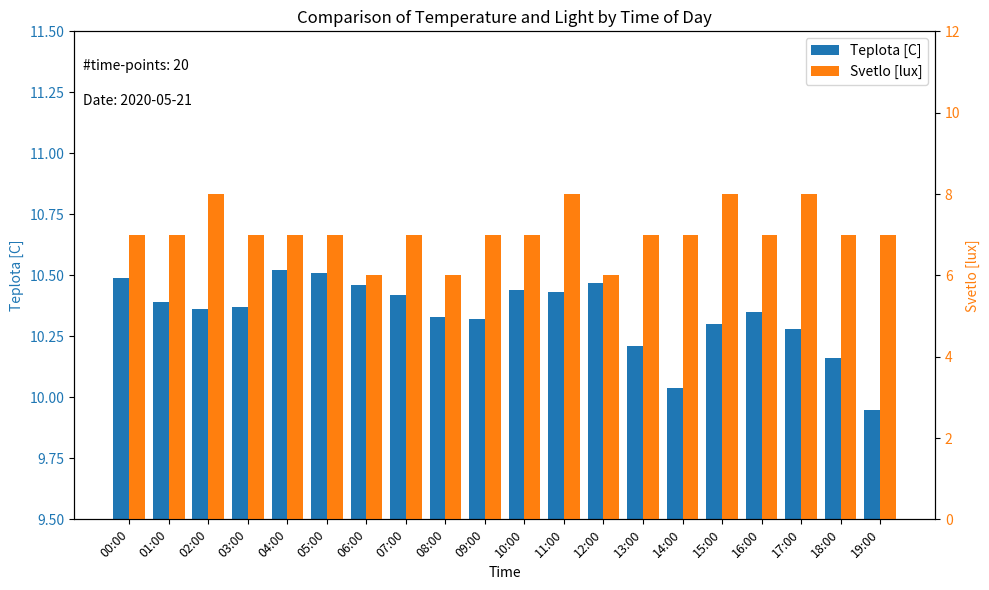

Which series has the widest spread of values?

Svetlo [lux]